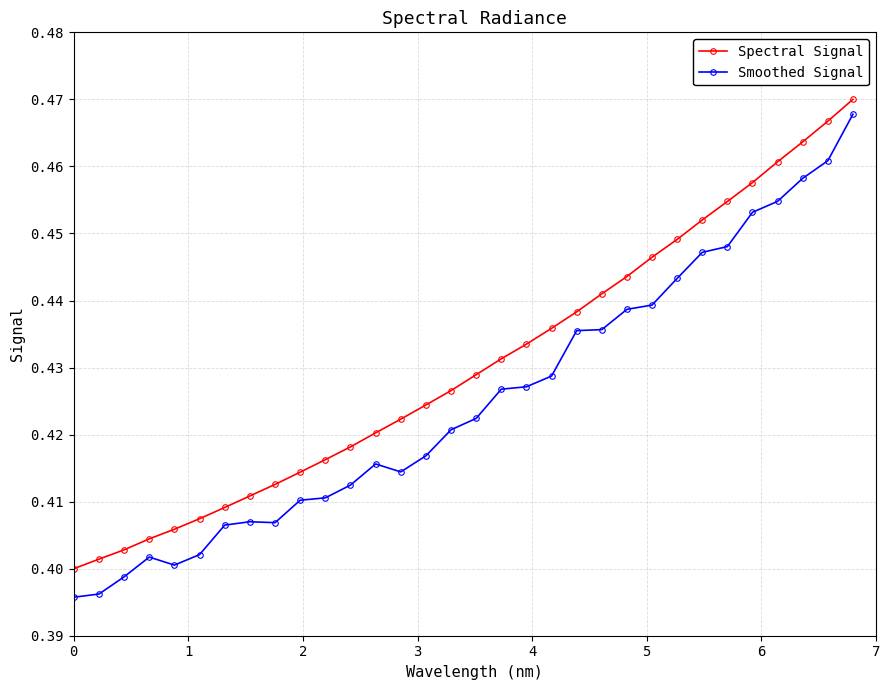

Count the Spectral Signal values in the range 0 to 1.

32